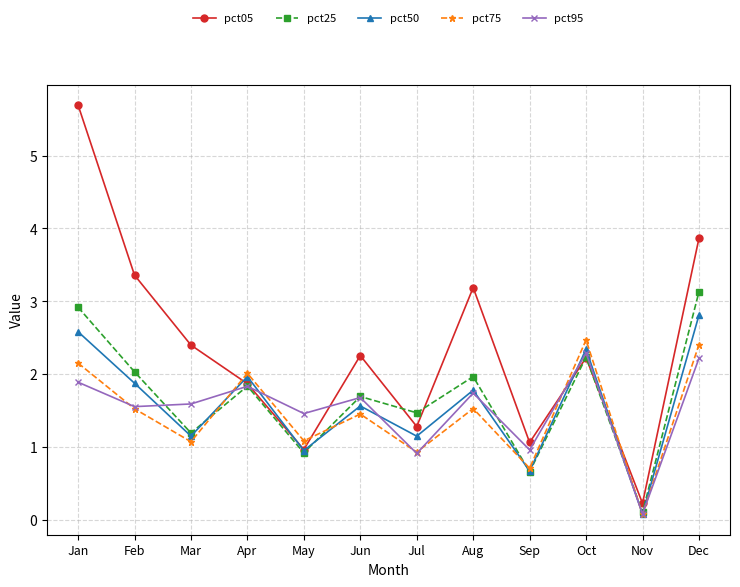

How many lines are shown in the chart?

5